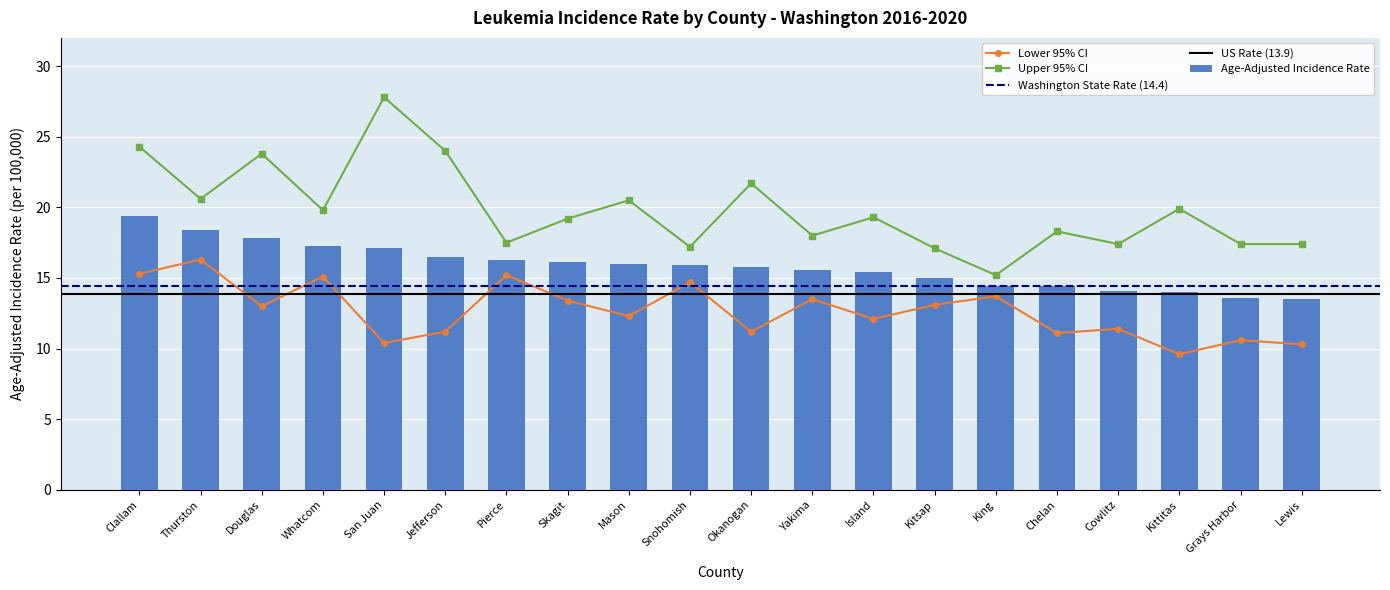

What is the difference between the Age-Adjusted Incidence Rate values at Clallam and Mason?

3.4